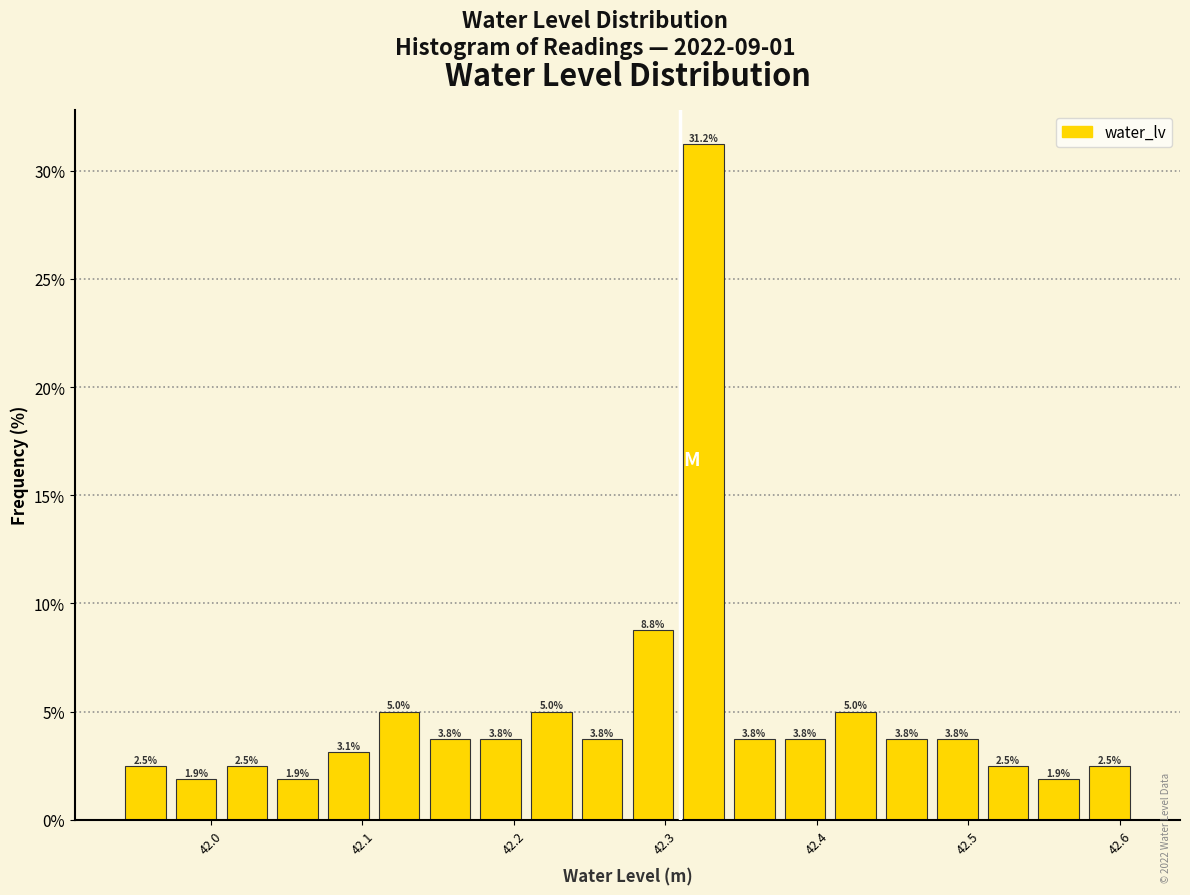

Read against the x-axis, roughly where is the centre of the tallest bar?

42.33